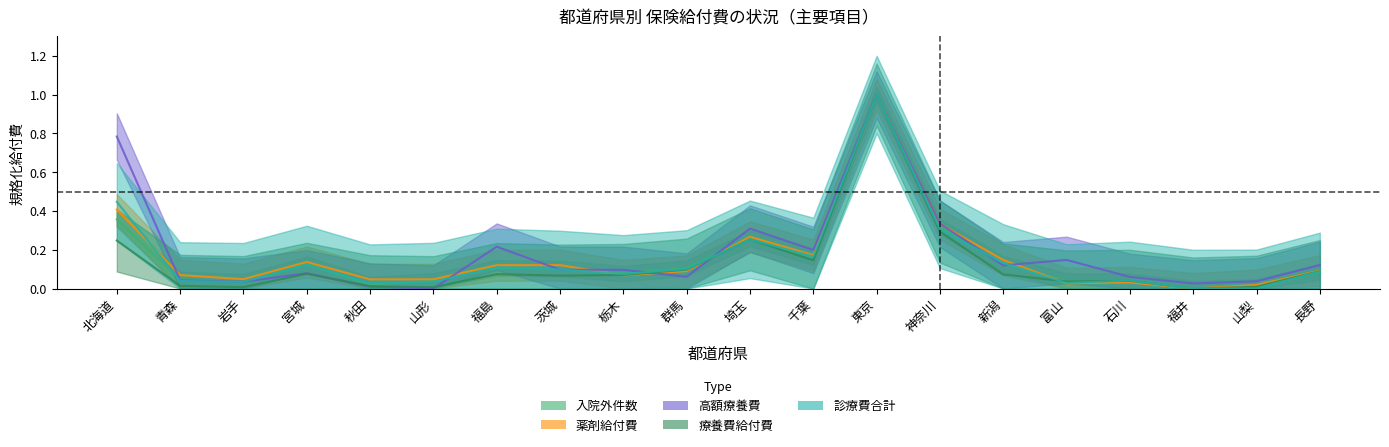

True or false: 療養費給付費 has a value of 0.1 at 千葉.

True